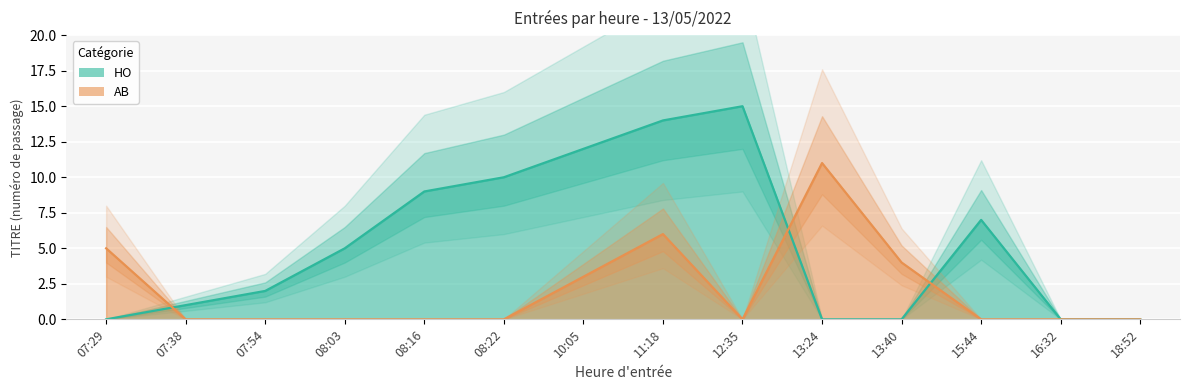

Which series changed the most between 07:29 and 08:03?

HO